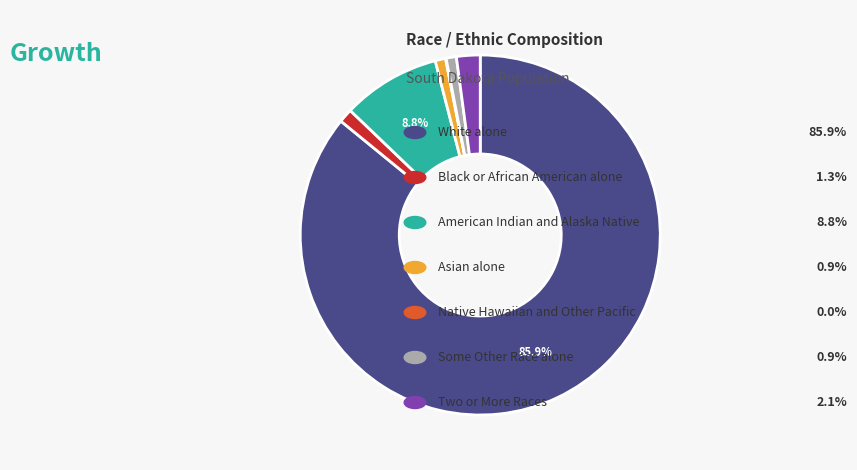

Does any single category account for the majority?

Yes